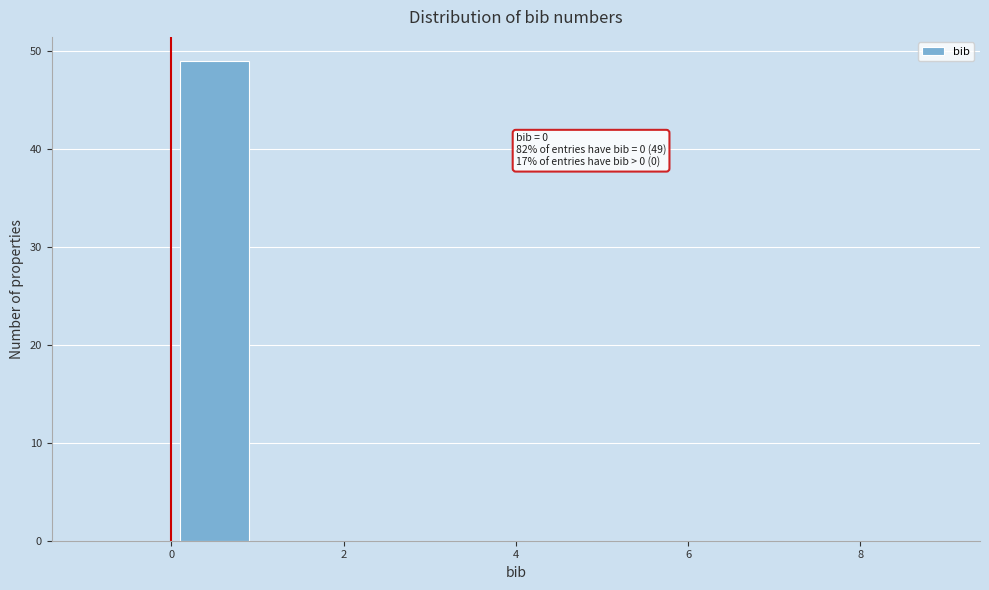

Over which range of the x-axis is the bar tallest?

0 to 1